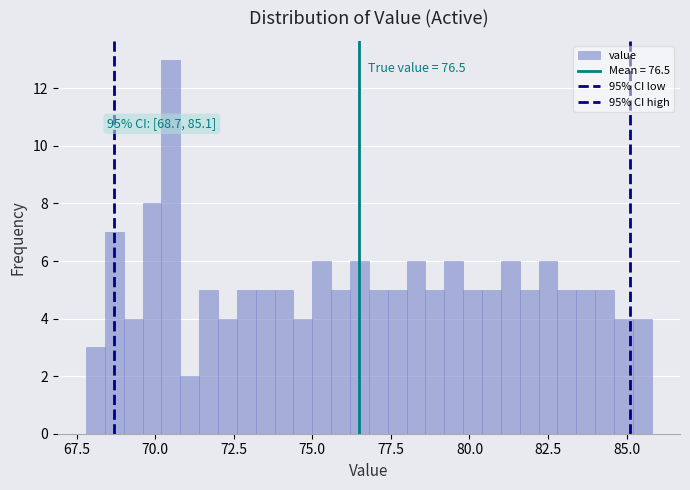

Around what value on the x-axis is the tallest bar? Give the approximate position of its centre, as read against the axis.

70.5